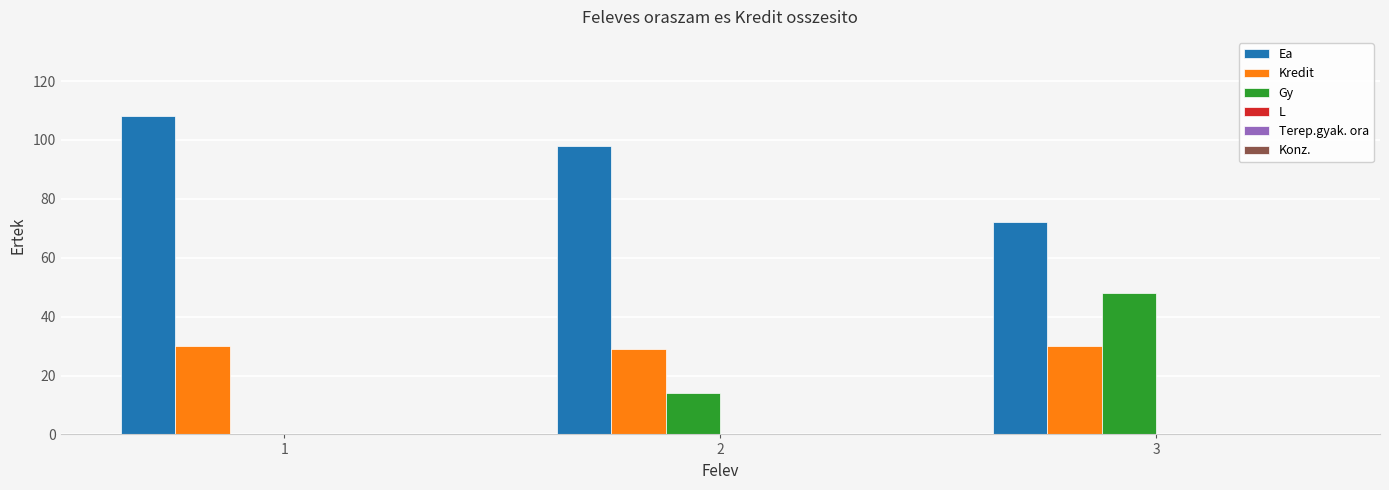

What is the greatest value displayed?

108